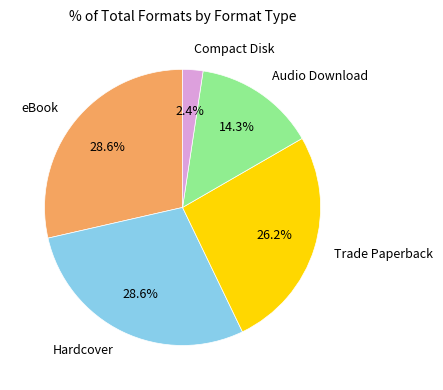

Is there any slice that represents more than half of the pie?

No